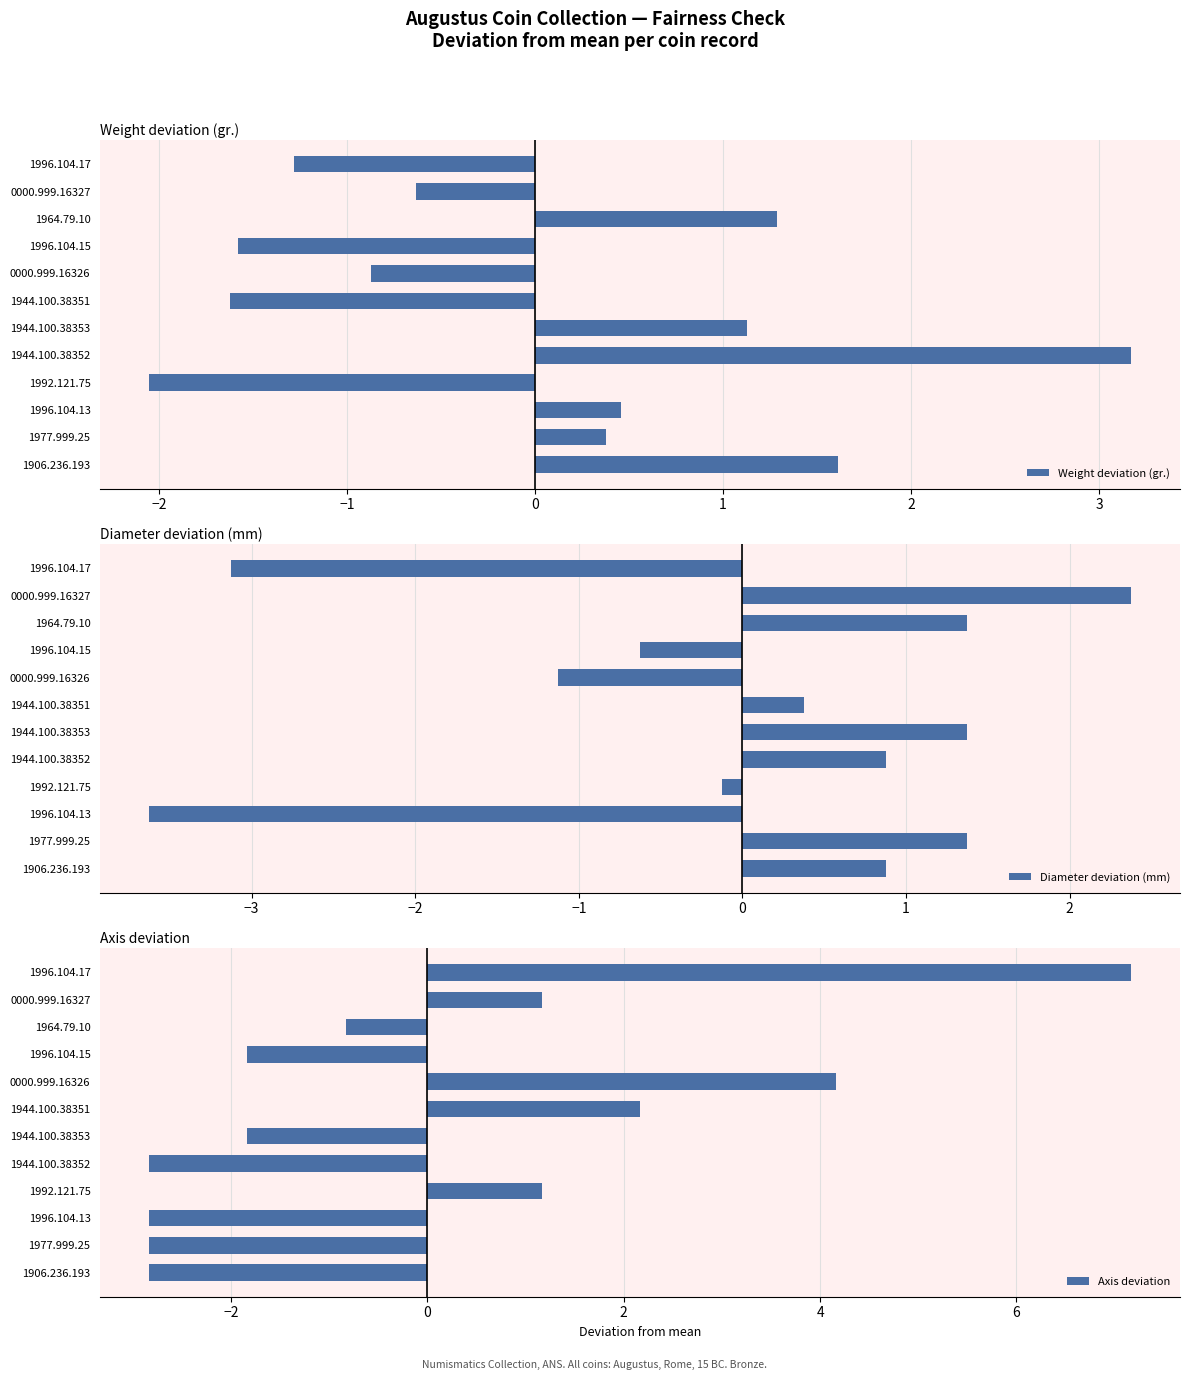

What is the maximum value for Weight deviation (gr.)?

3.2